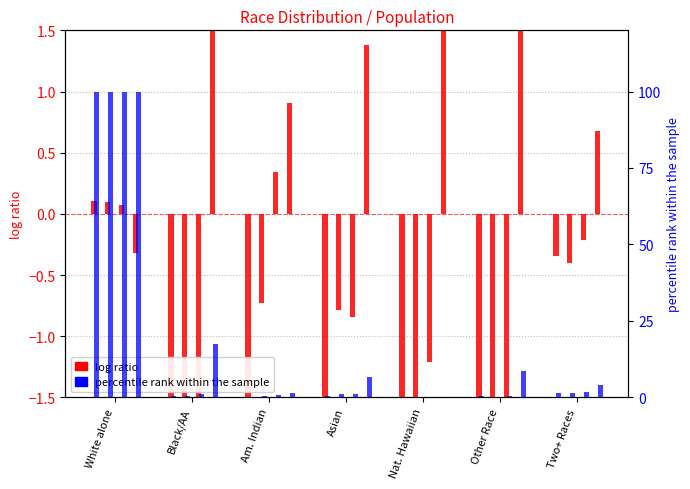

What is the label of the 5th bar from the left?

Nat. Hawaiian